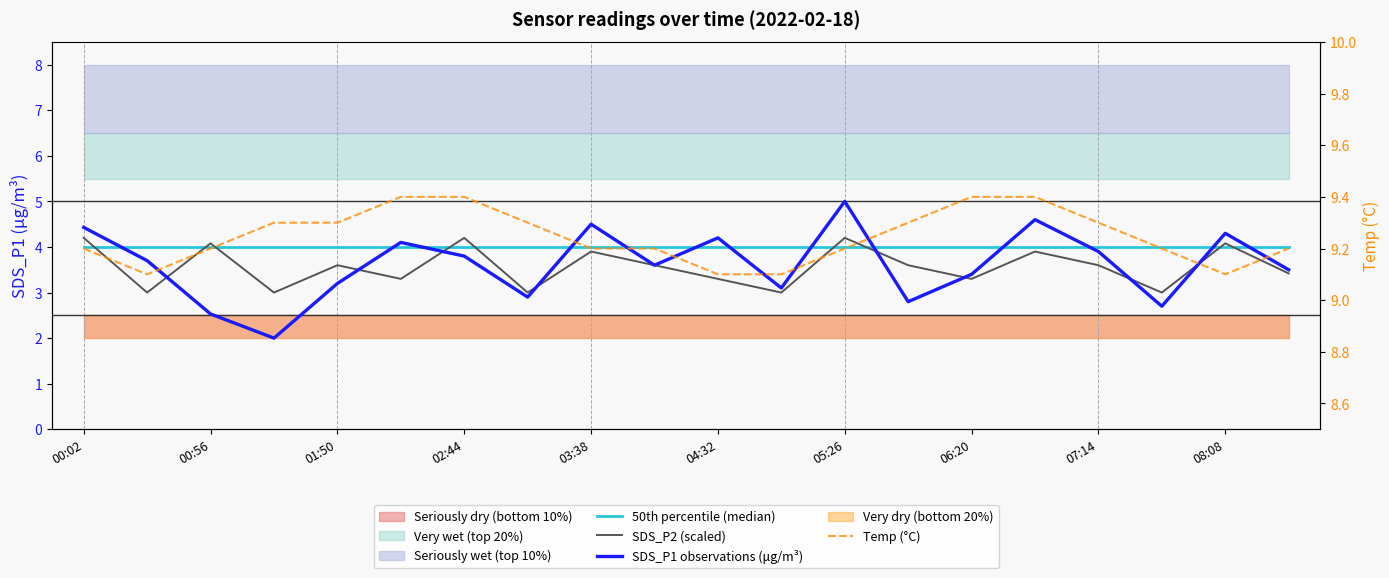

Does the chart have visible grid lines?

No